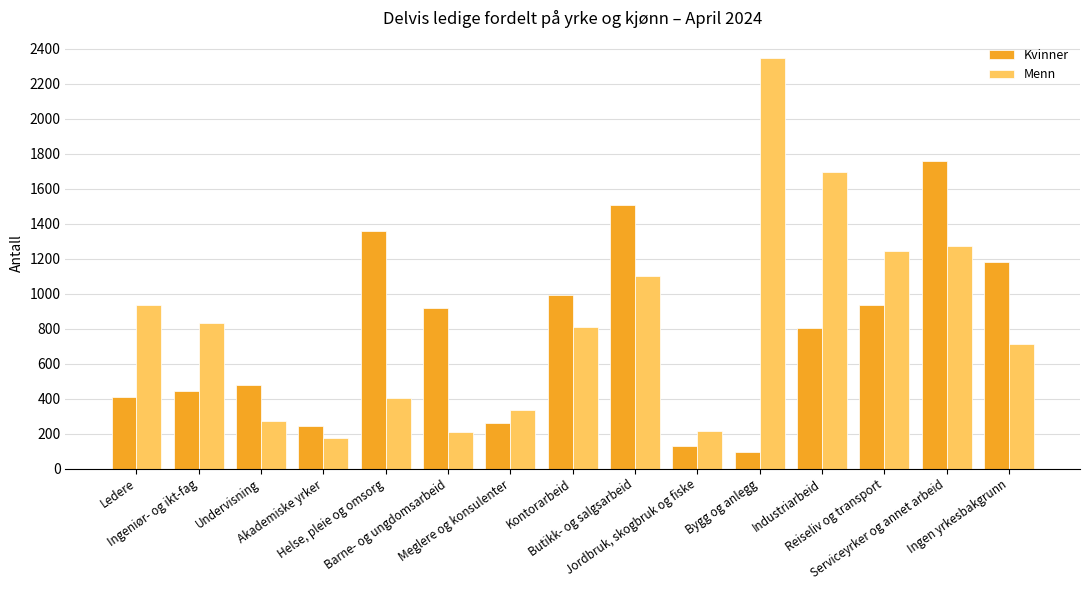

Which category has the lowest value in the Kvinner series?

Bygg og anlegg